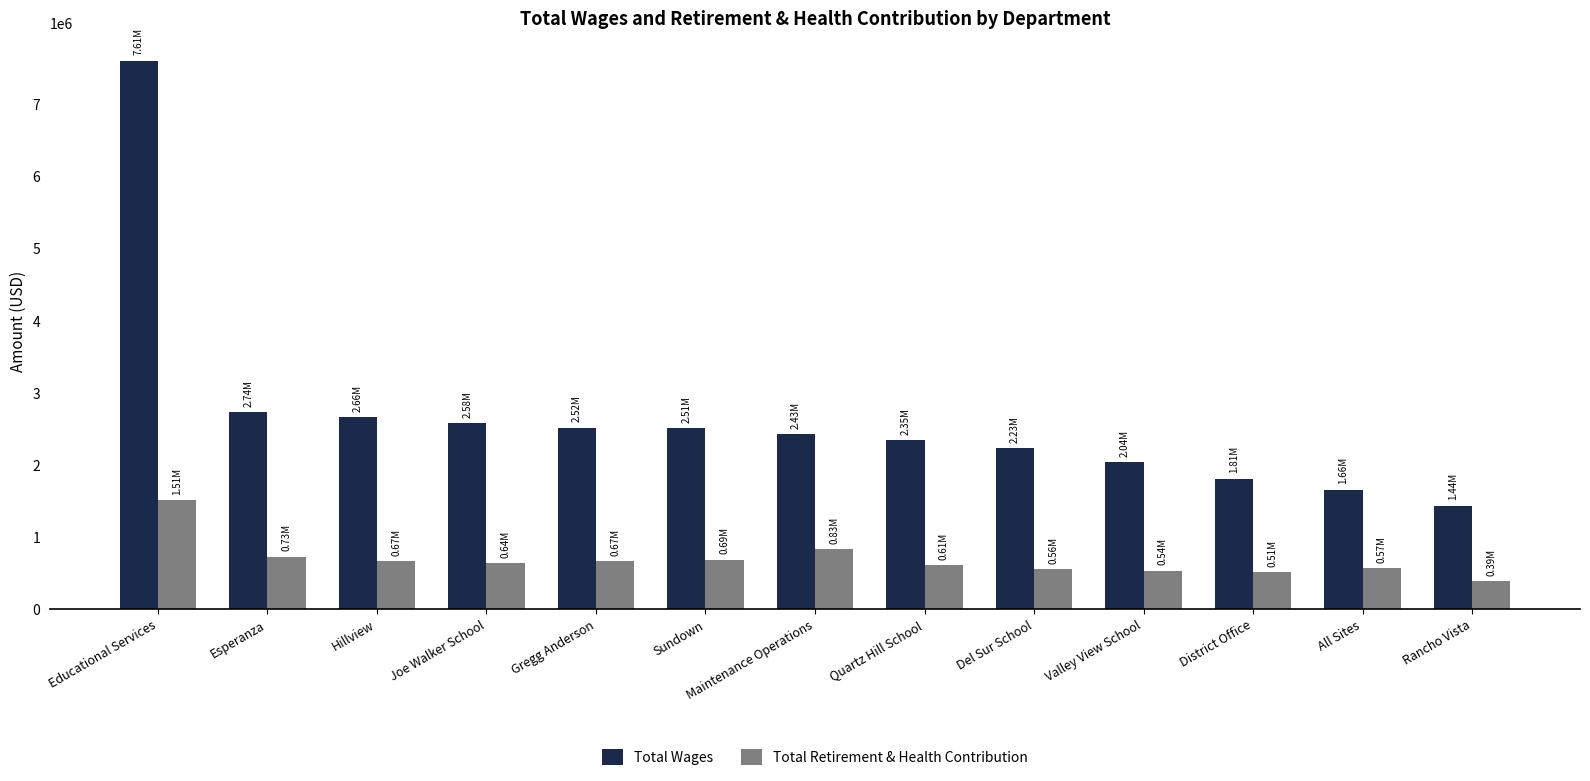

The Total Wages series shows 853812 at Hillview. True or false?

False